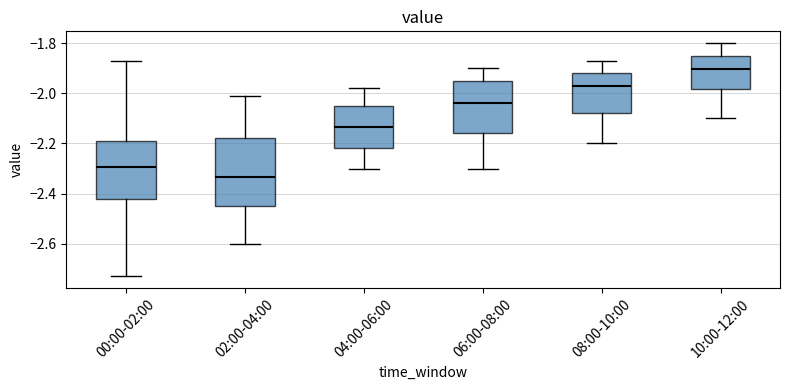

Where does the upper whisker of the box for 04:00-06:00 end on the y-axis? The values are not printed on the chart, so give them approximately, as read against the axis.

-1.98